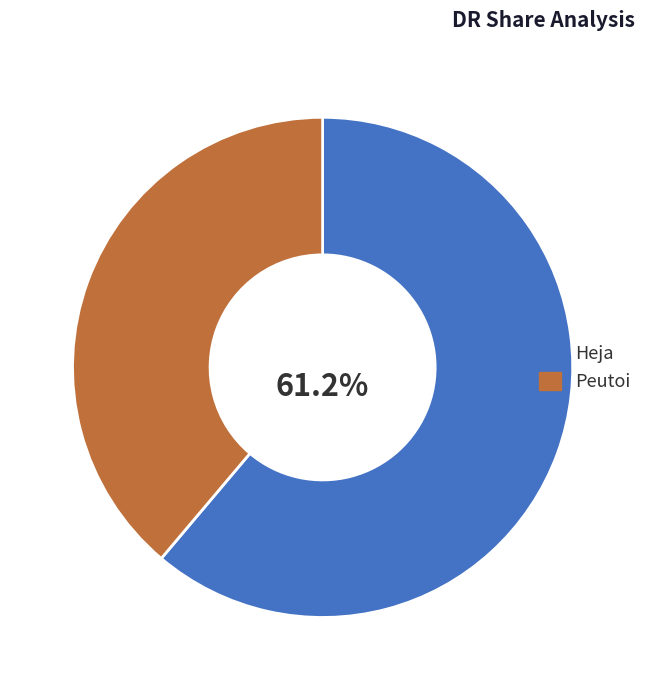

To the nearest percent, what is the average slice percentage?

50%